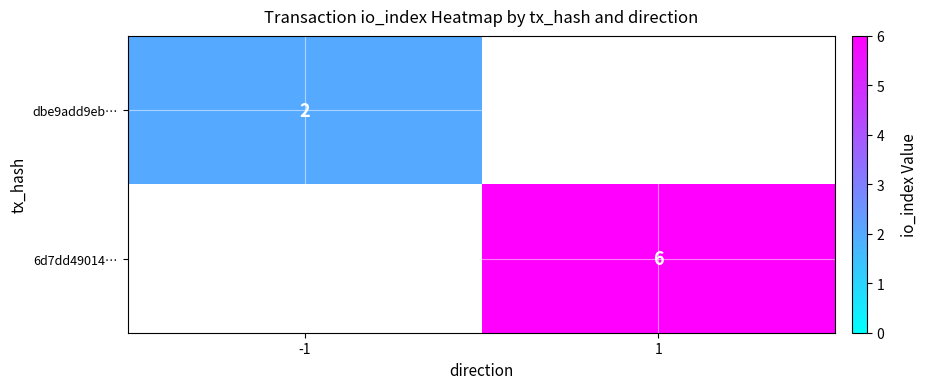

The value of dbe9add9eb… at -1 is 2. True or false?

True